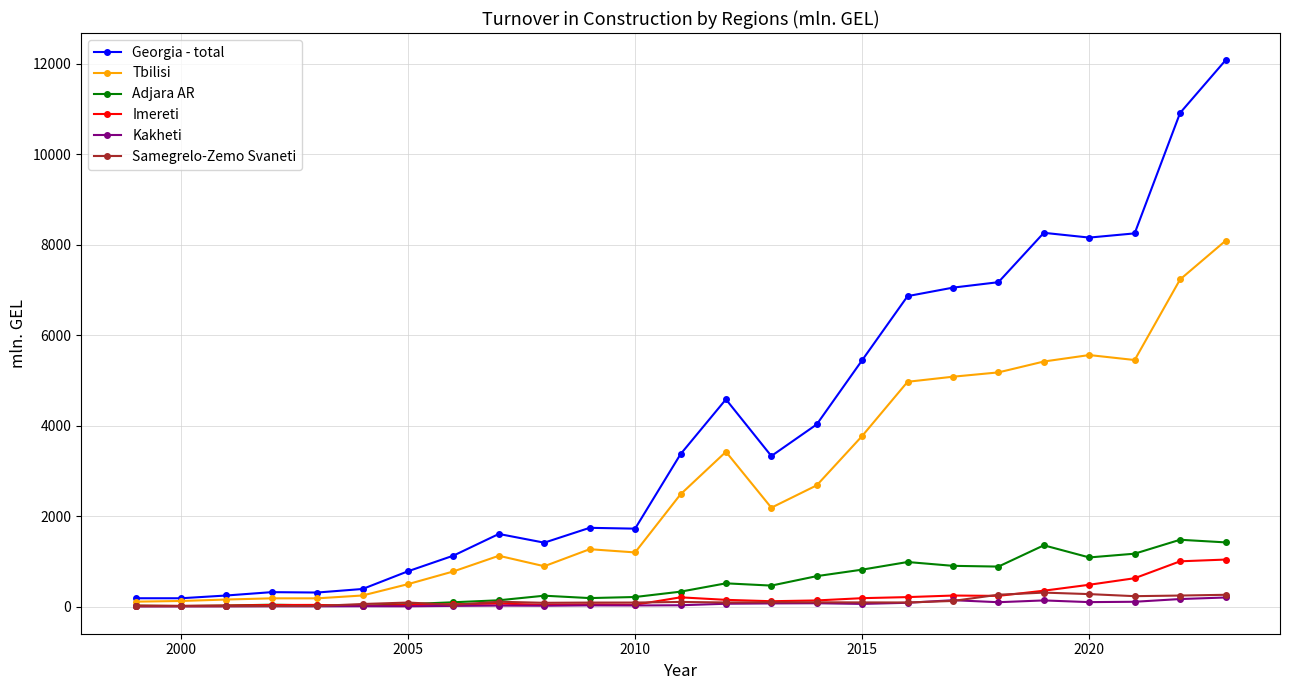

True or false: Samegrelo-Zemo Svaneti has more than 1 interior local peaks.

True